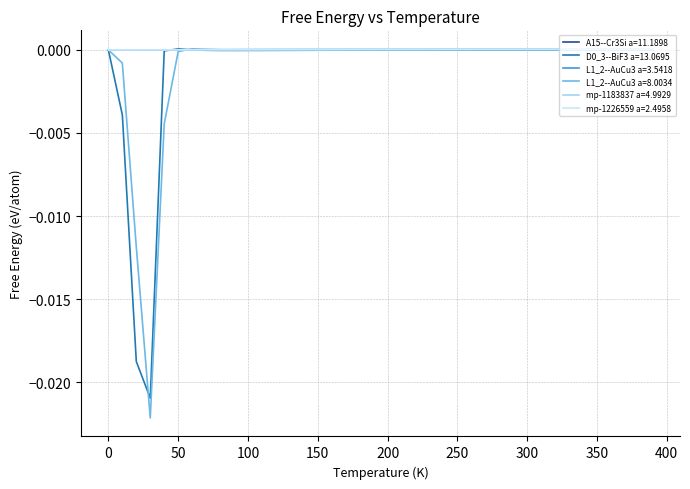

Which series has the widest spread of values?

L1_2--AuCu3 a=8.0034